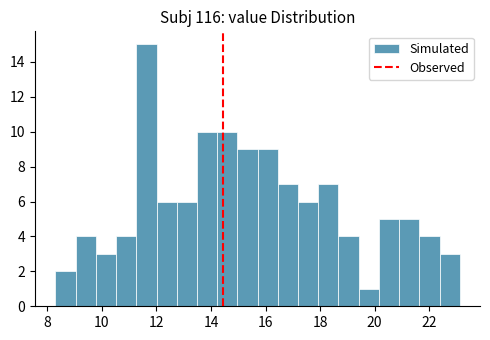

Read against the x-axis, roughly where is the centre of the tallest bar?

11.6